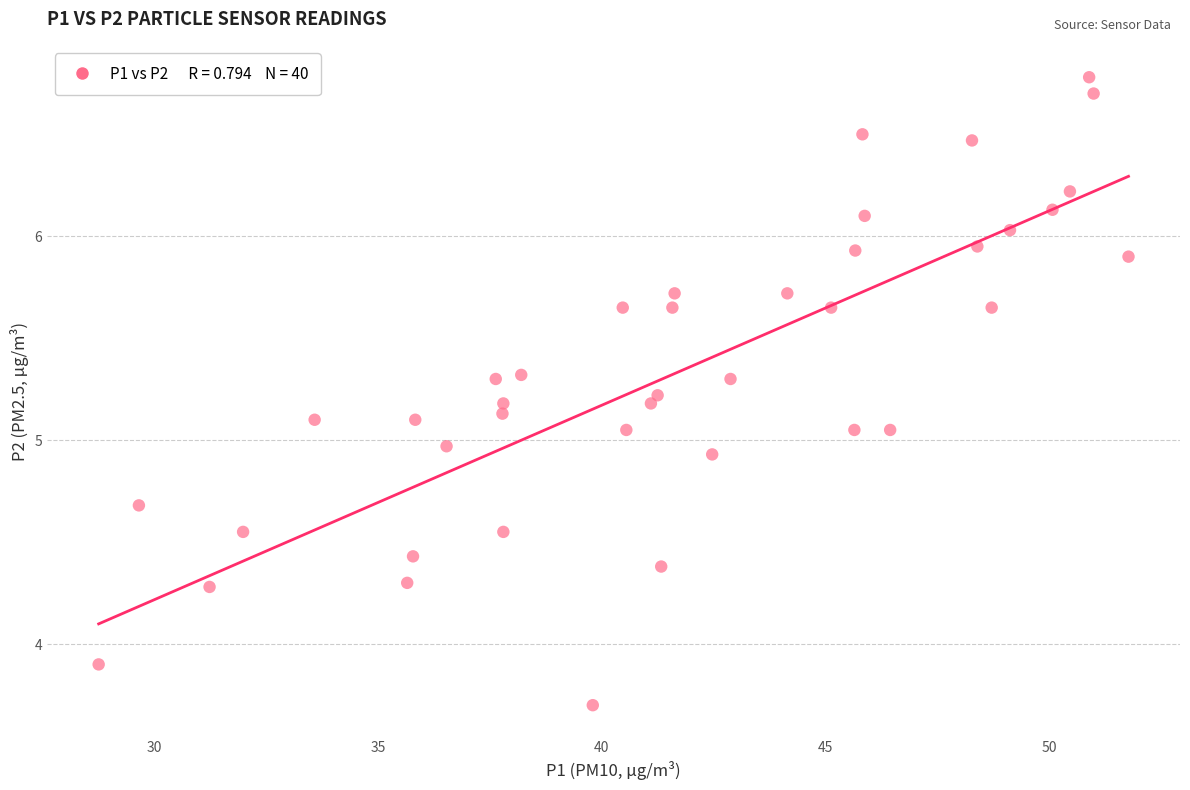

What is the range of Y values (max minus min)?

3.1